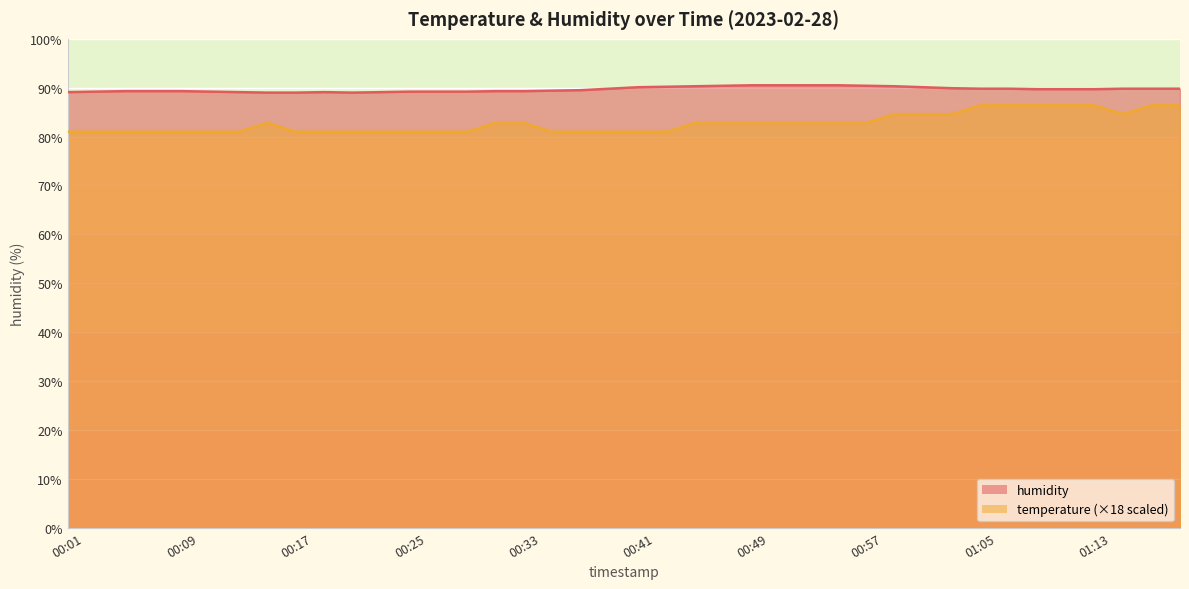

What is the average value of the temperature series?

82.8